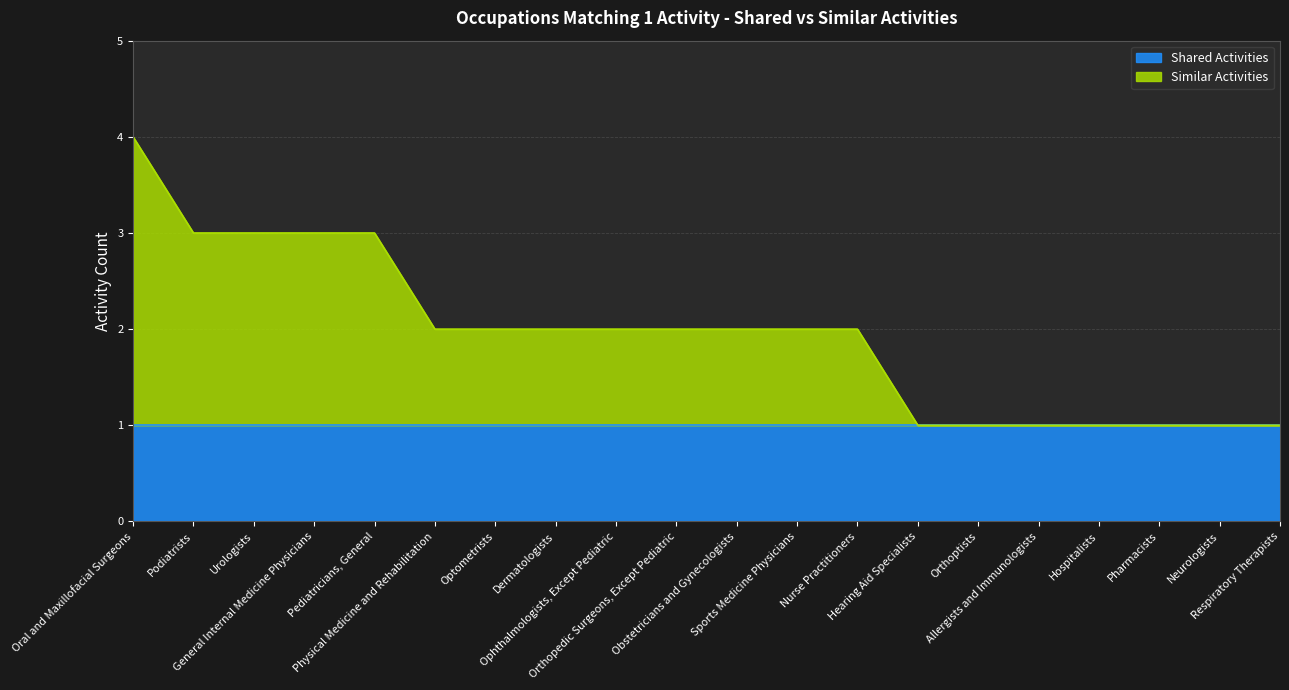

The chart shows a value of 1 at Hospitalists. True or false?

True